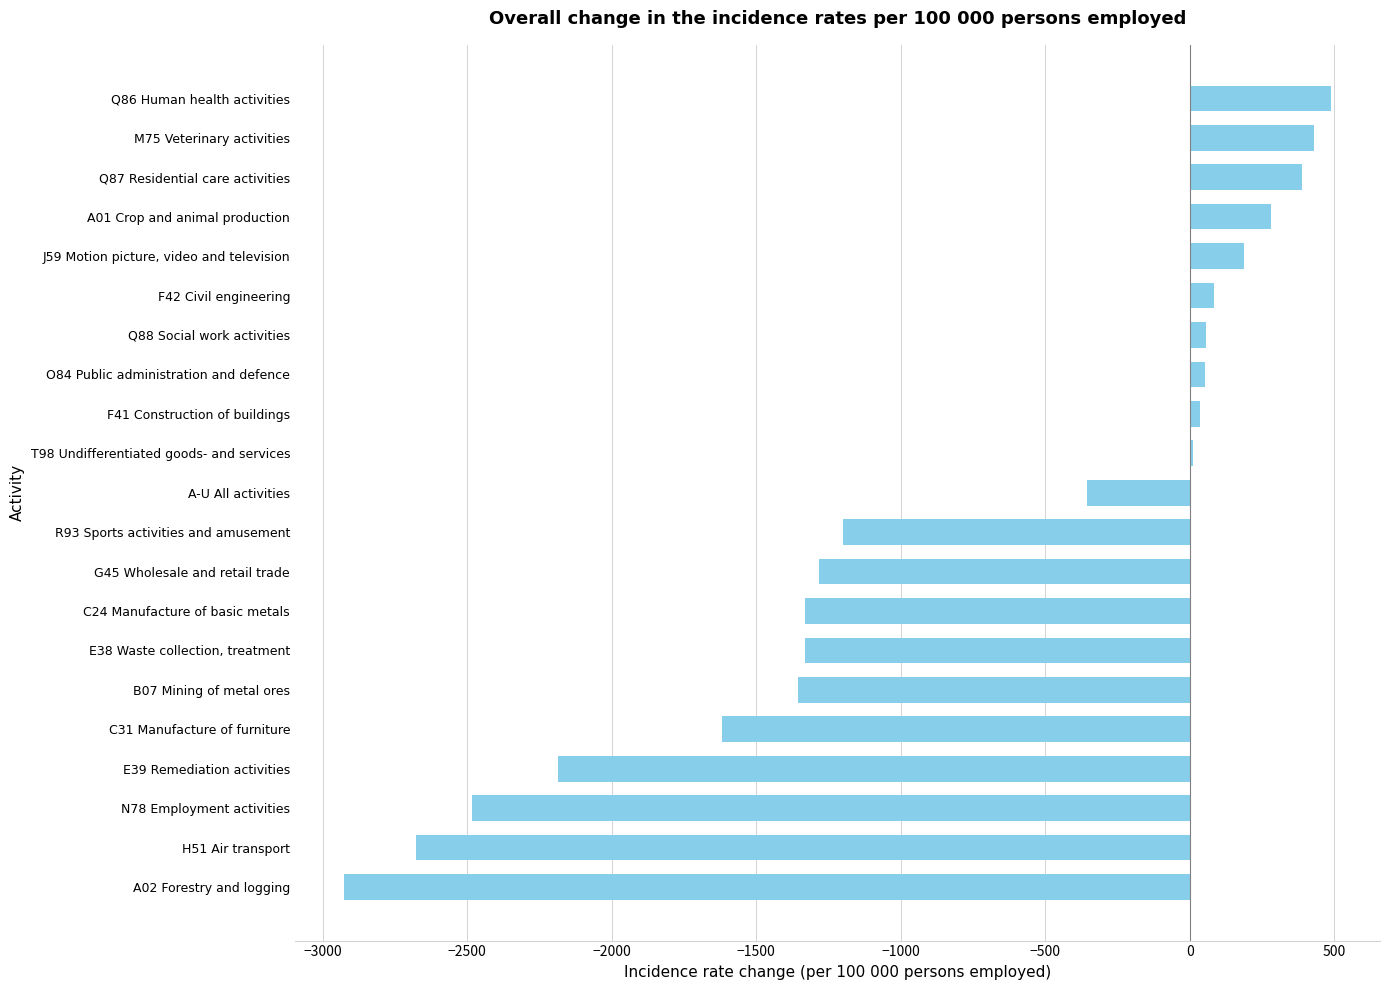

Rank the categories by value from highest to lowest.

Q86 Human health activities, M75 Veterinary activities, Q87 Residential care activities, A01 Crop and animal production, J59 Motion picture, video and television, F42 Civil engineering, Q88 Social work activities, O84 Public administration and defence, F41 Construction of buildings, T98 Undifferentiated goods- and services, A-U All activities, R93 Sports activities and amusement, G45 Wholesale and retail trade, C24 Manufacture of basic metals, E38 Waste collection, treatment, B07 Mining of metal ores, C31 Manufacture of furniture, E39 Remediation activities, N78 Employment activities, H51 Air transport, A02 Forestry and logging